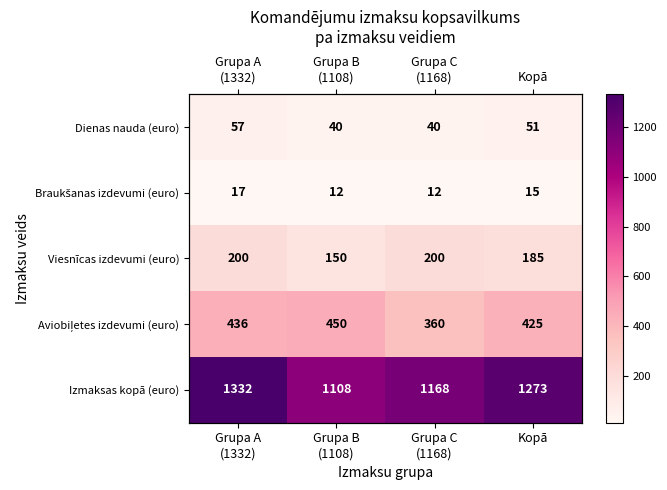

Between Grupa A (1332) and Grupa C (1168), which series saw the biggest shift?

Izmaksas kopā (euro)